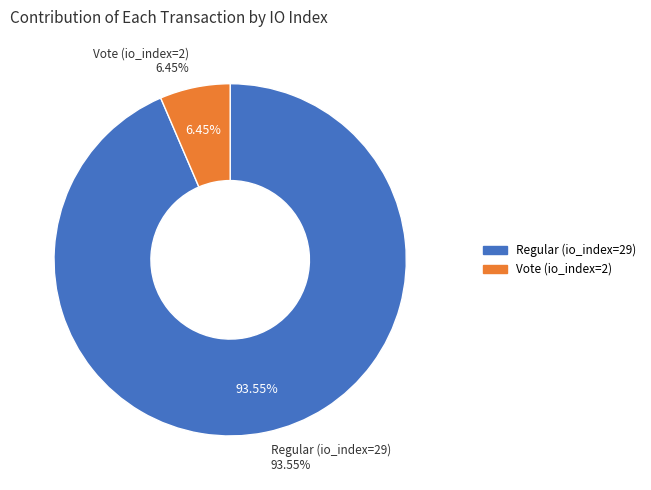

What is the total percentage of Vote (io_index=2) and Regular (io_index=29)?

100.0%